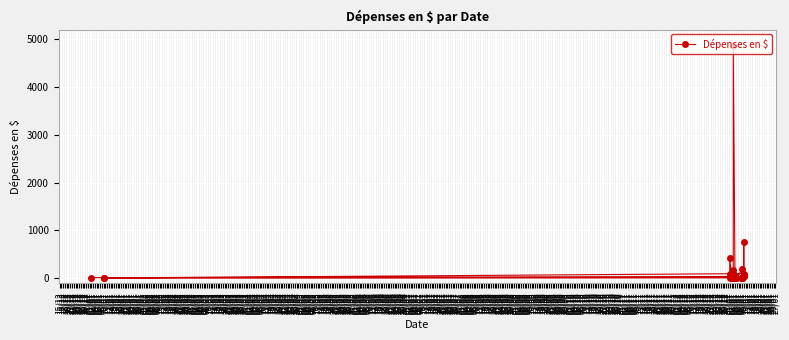

At which category does the data reach its first local valley?

01/01